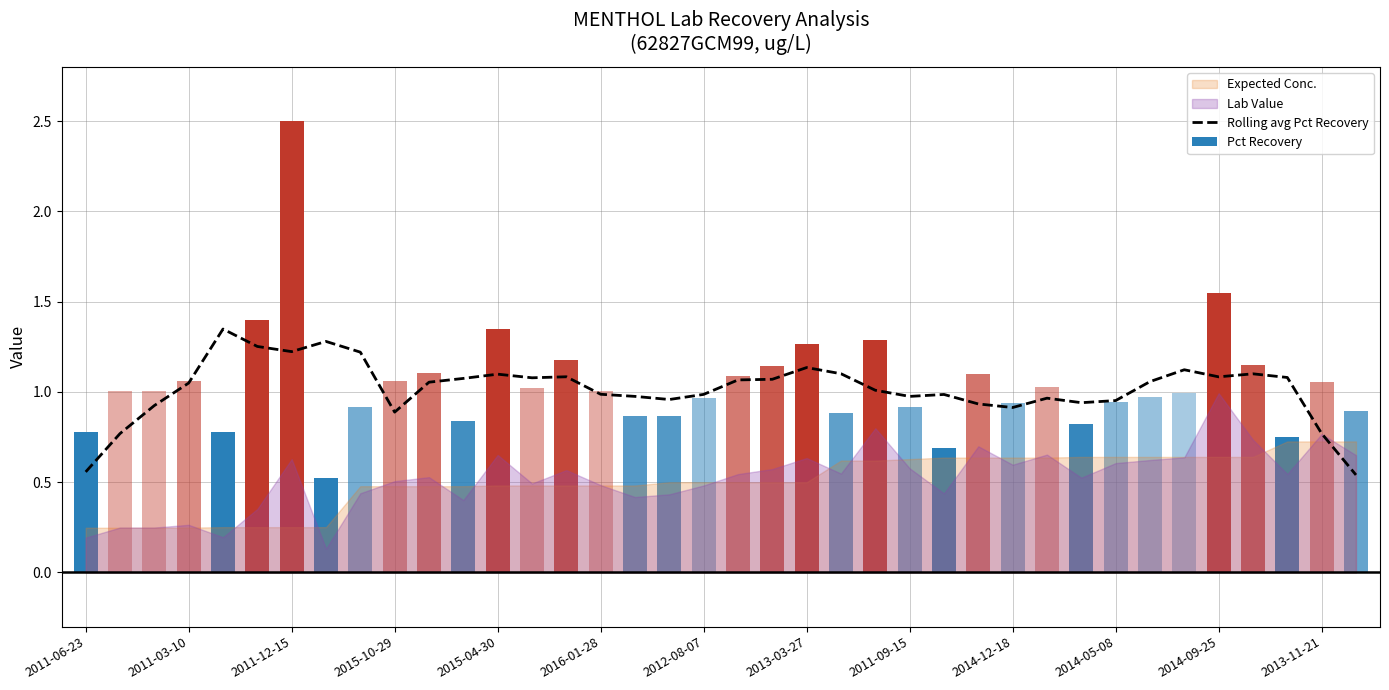

Is it true that Rolling avg Pct Recovery equals 0.6 at 2013-03-27?

False